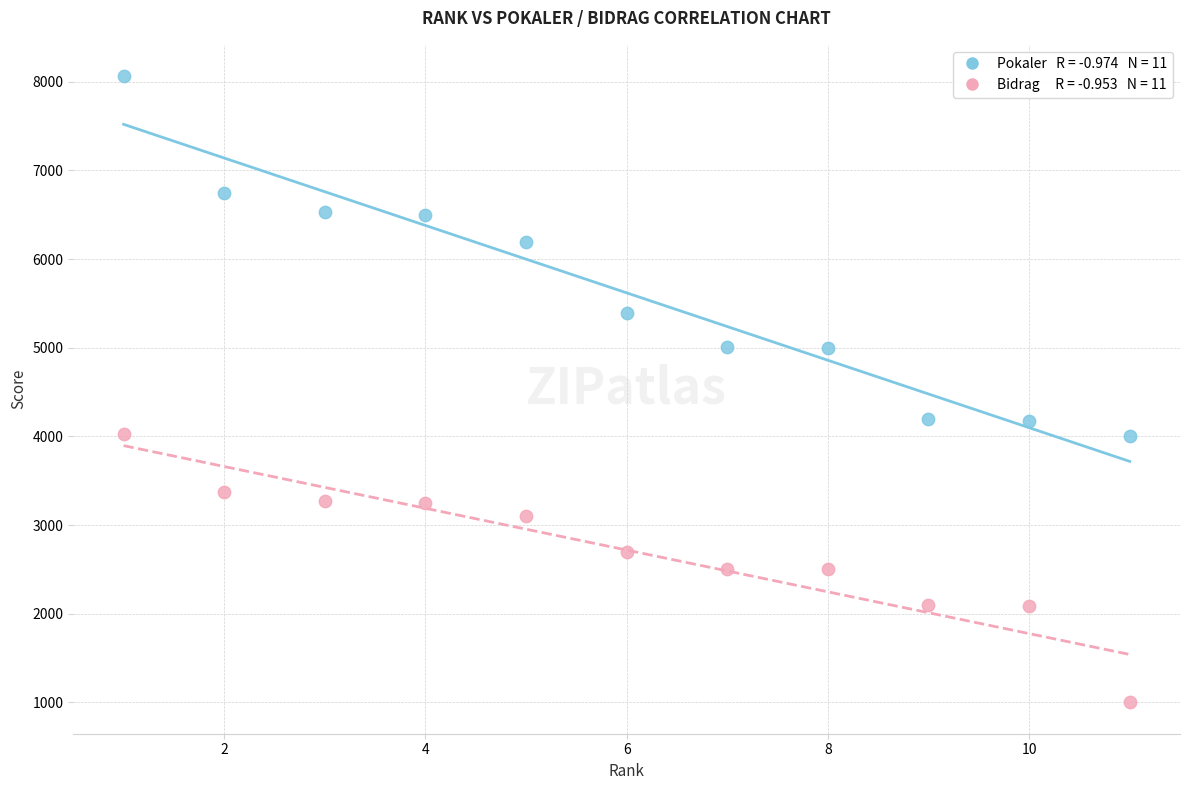

Across all data points, what is the range of Y values (max minus min)?

7063